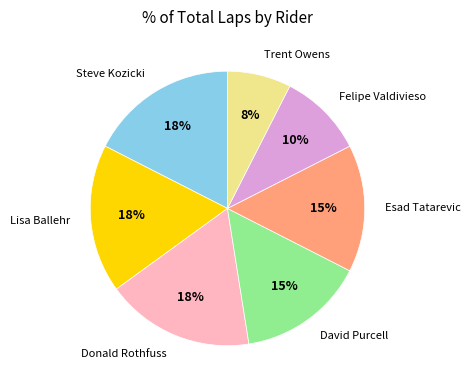

Which category has the smallest portion of the pie?

Trent Owens